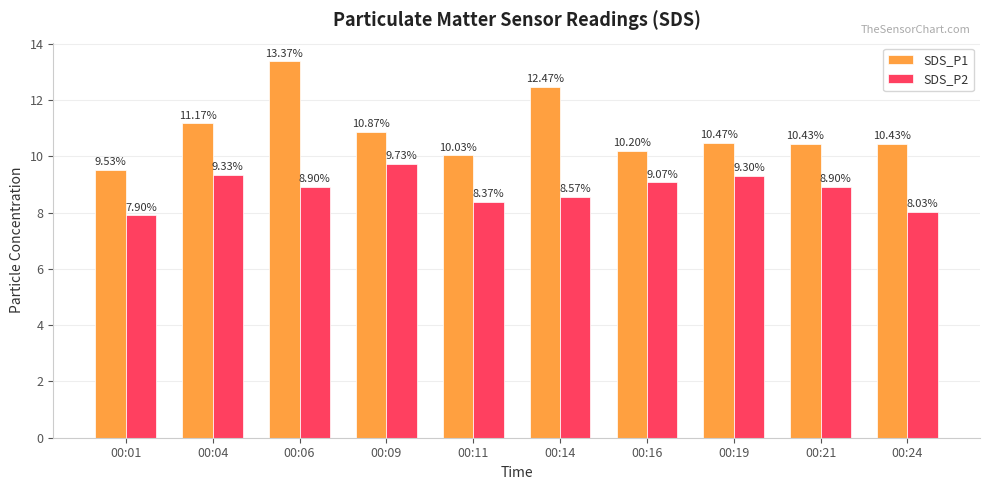

What are all the series names shown in the legend?

SDS_P1, SDS_P2